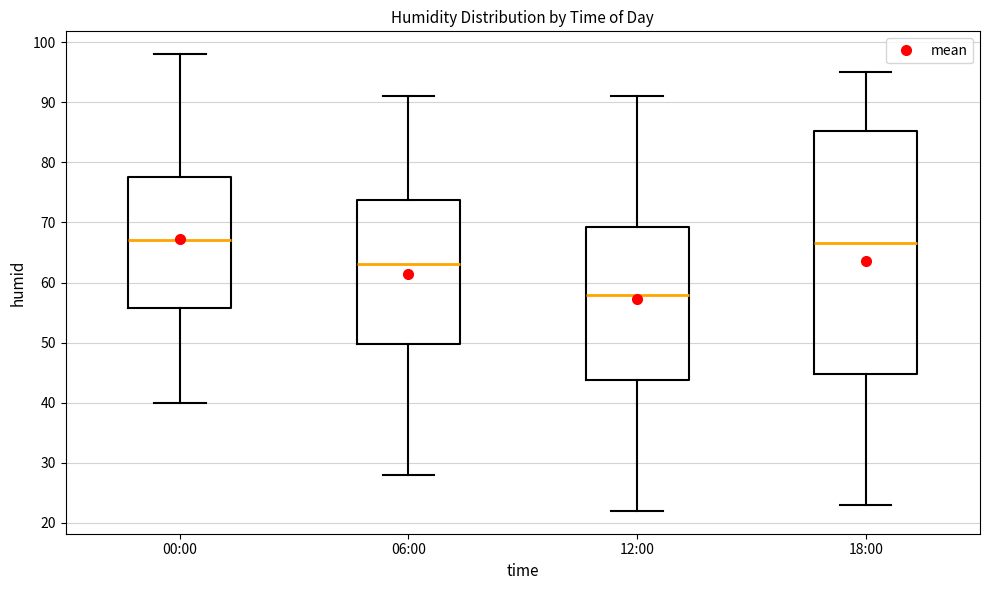

Where is the upper edge of the box for 00:00 on the y-axis? The values are not printed on the chart, so give them approximately, as read against the axis.

78